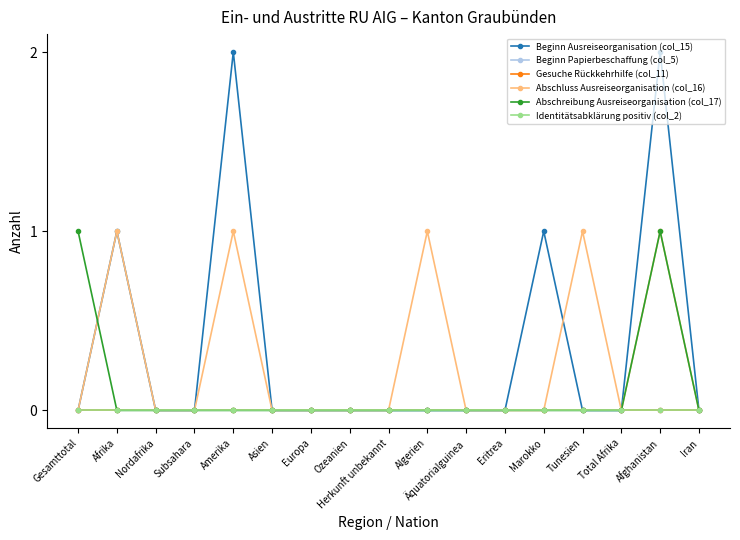

Does the chart have visible grid lines?

No